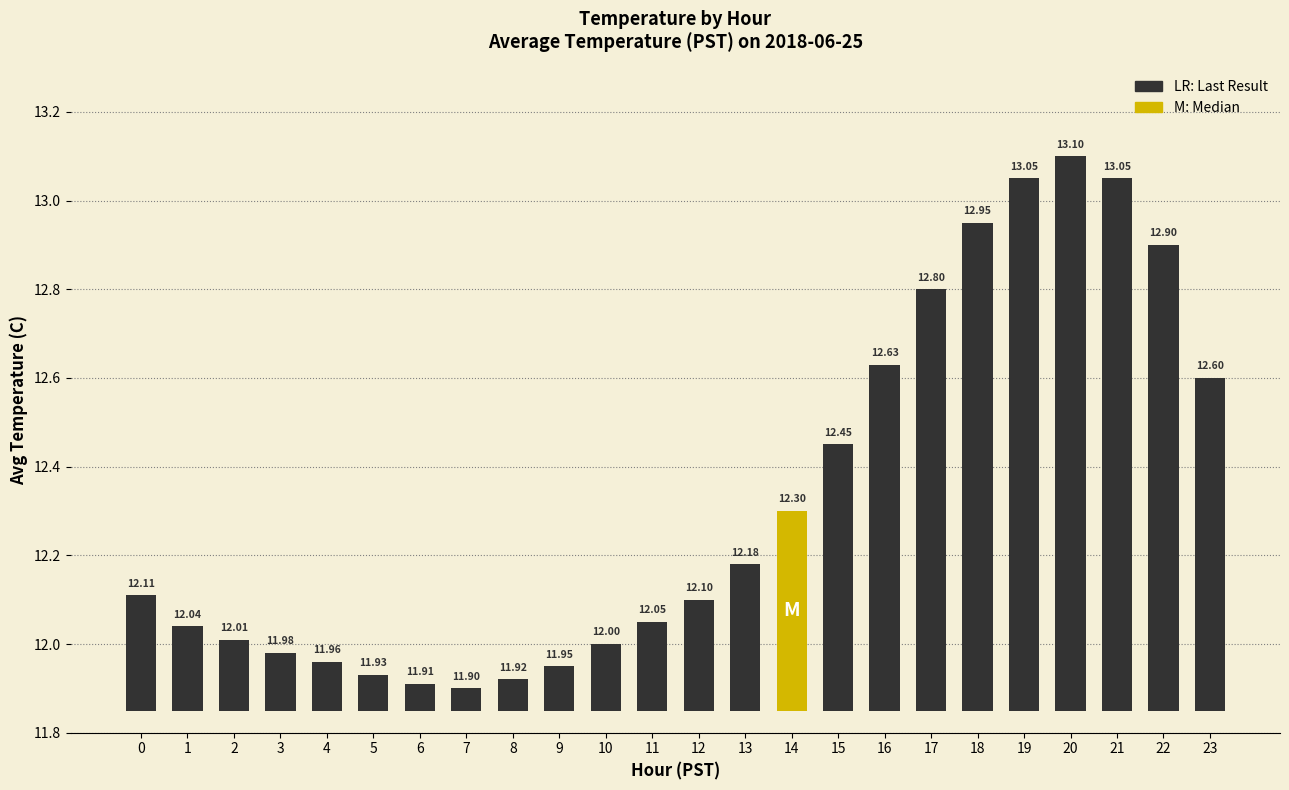

How many categories are shown in the chart?

24